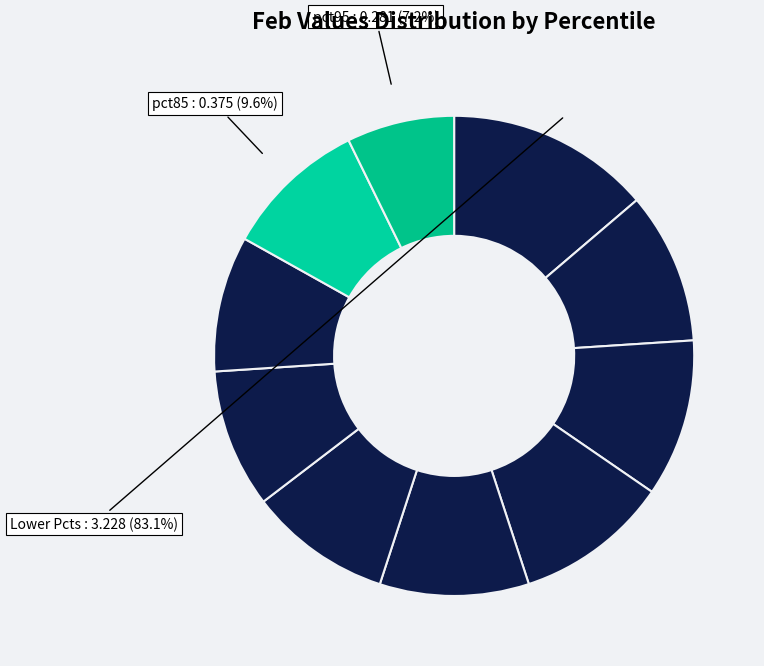

What is the change in value from pct55 to pct95?

-0.1